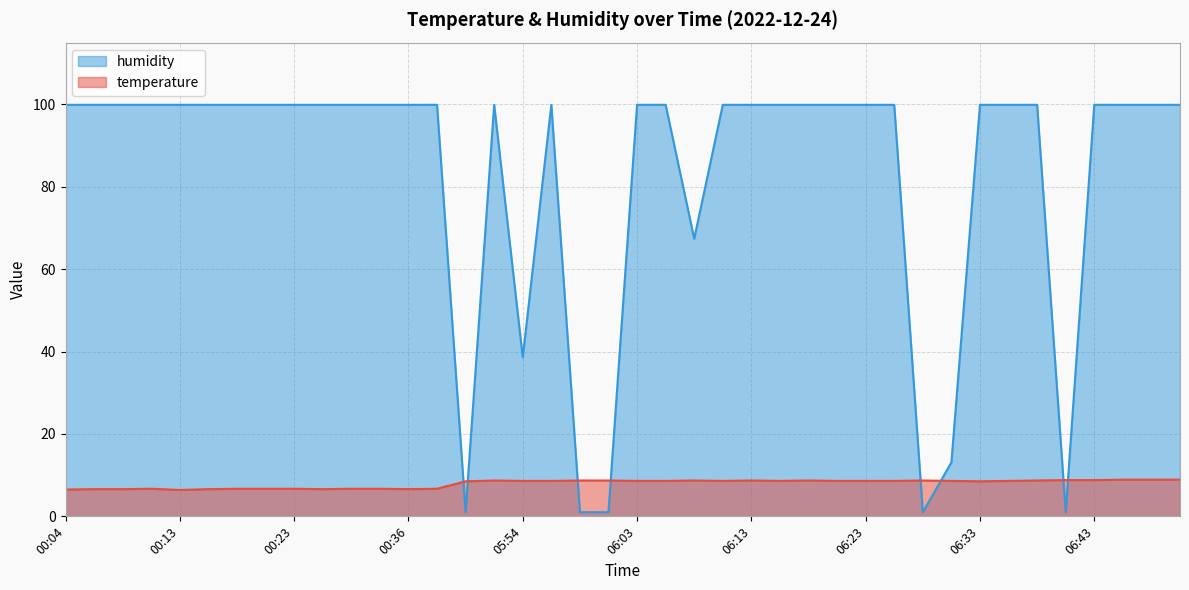

Which has a higher value, 05:58 or 06:11?

05:58